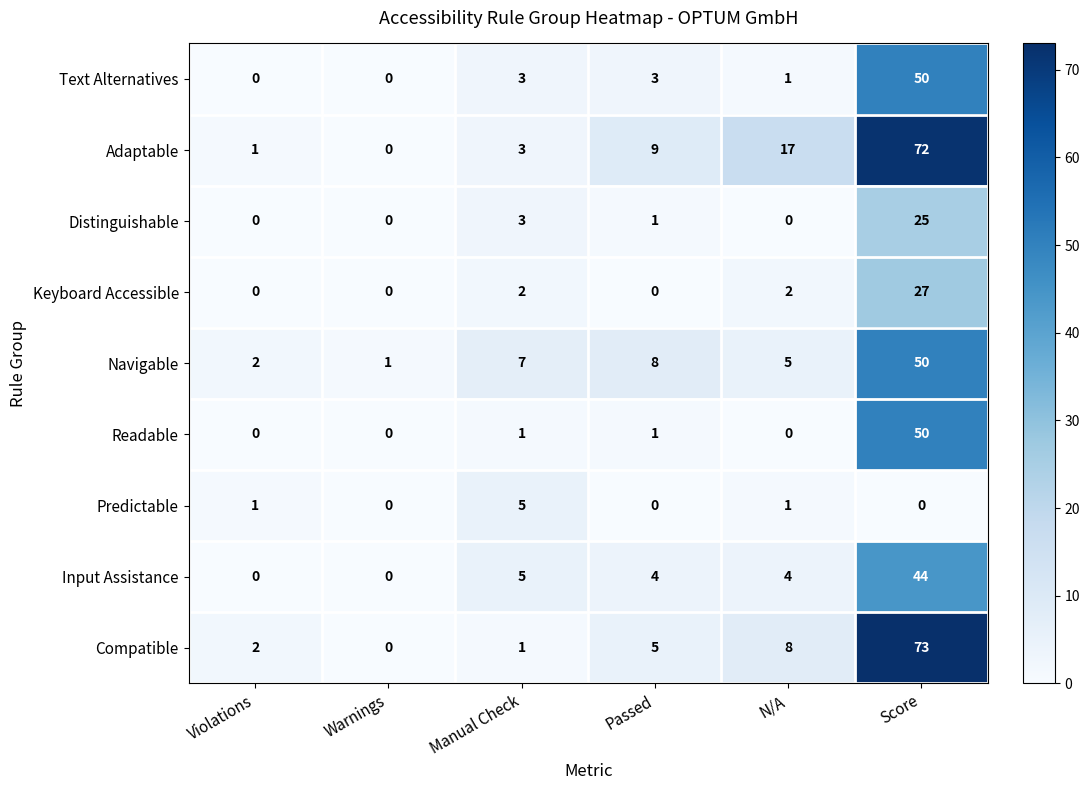

What is the maximum value shown in the chart?

73